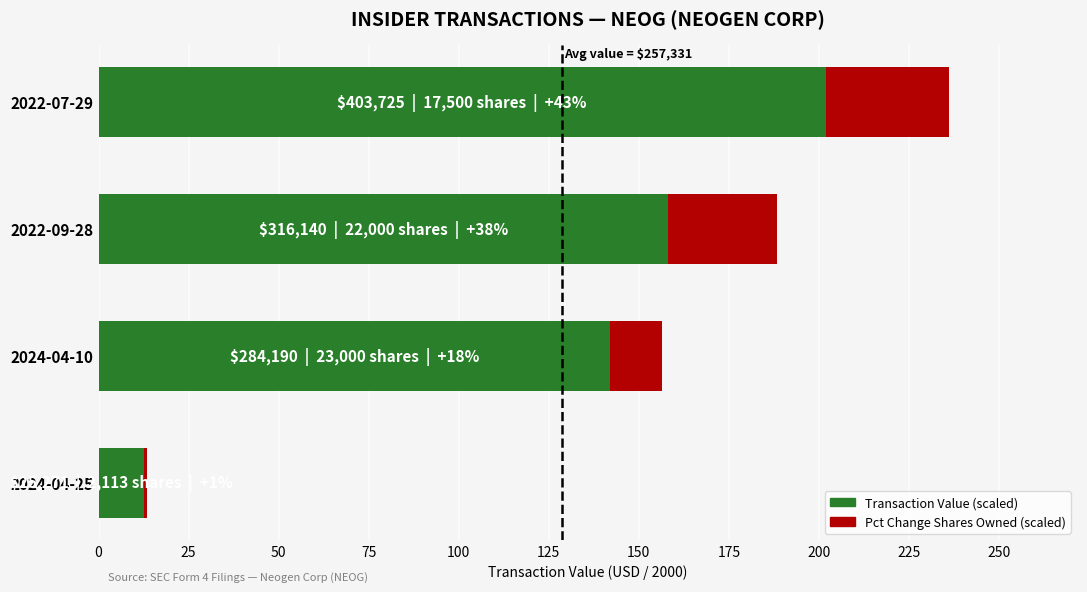

What is the maximum value for Transaction Value (scaled)?

201.9